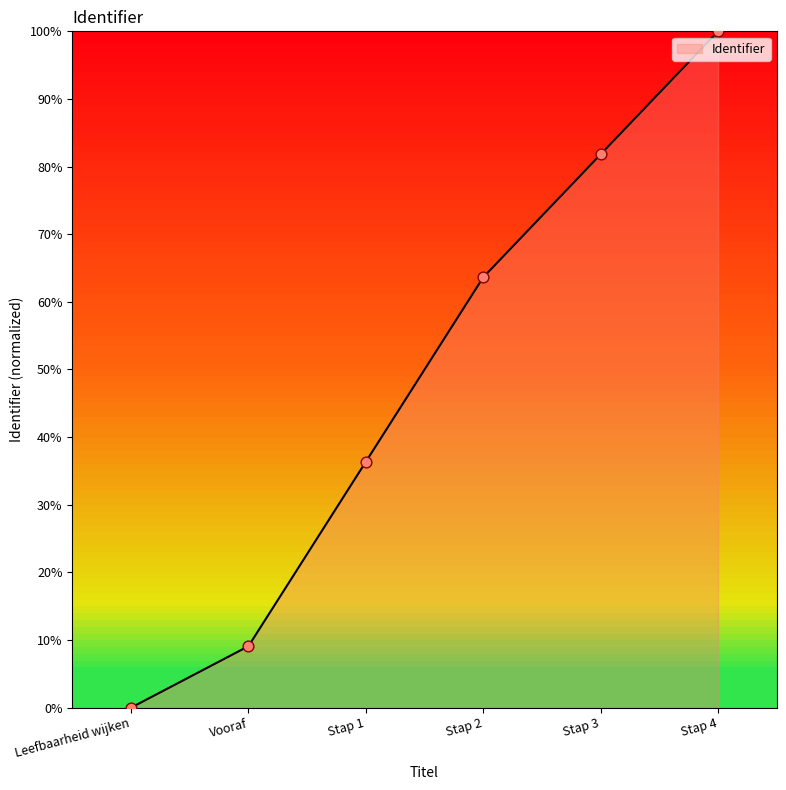

Between Stap 2 and Stap 1, which is larger?

Stap 2